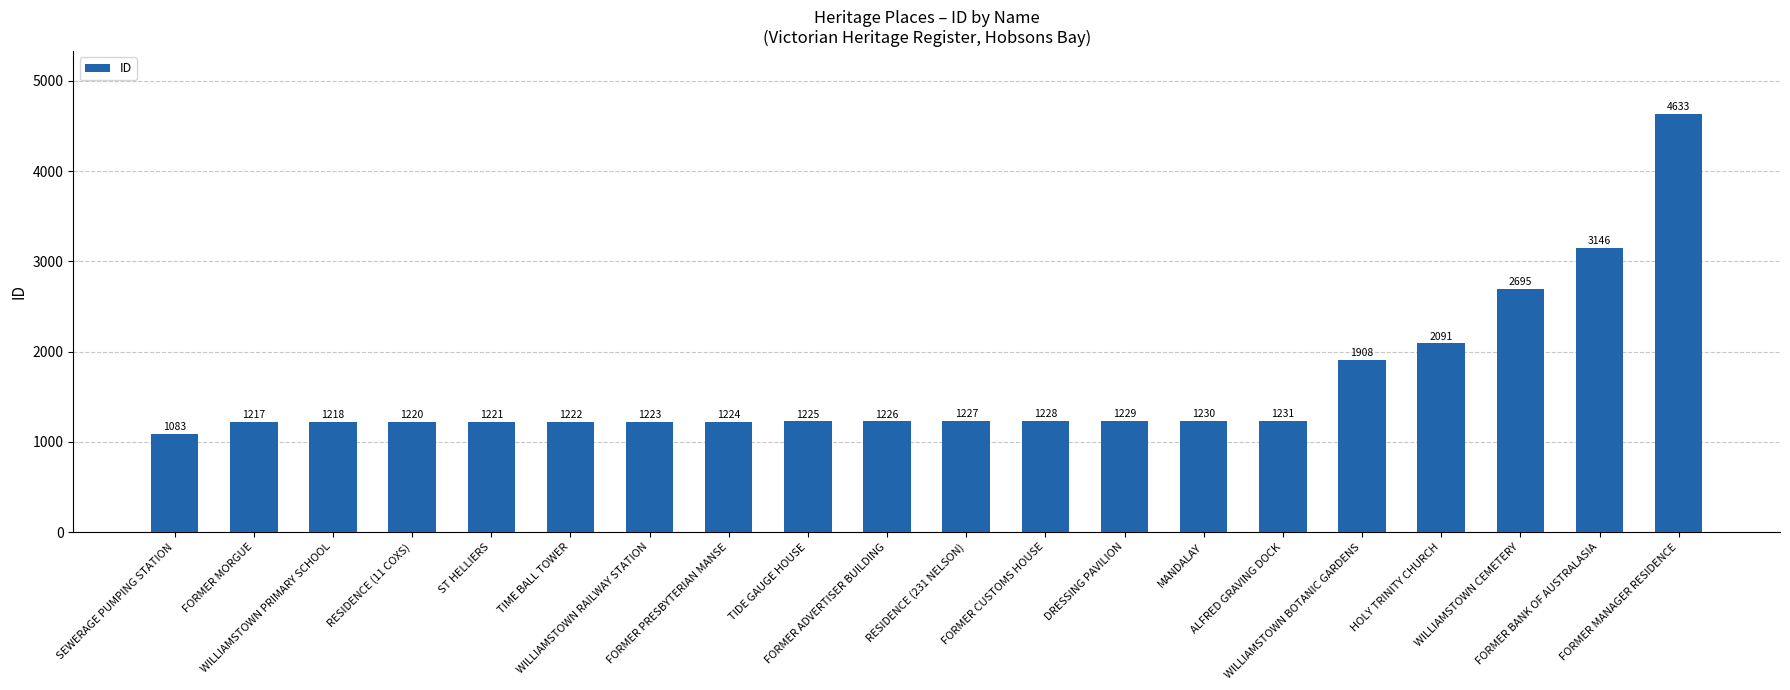

Is it true that the value at ST HELLIERS is 1221?

True